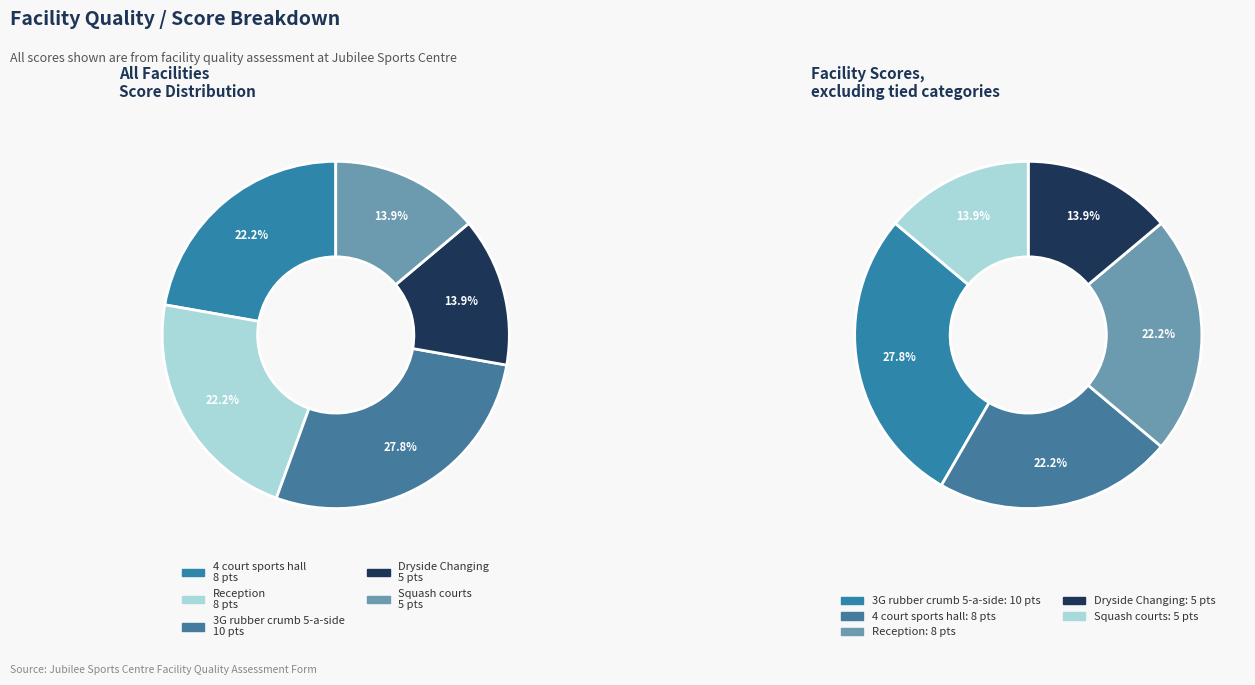

Rank the categories by value from lowest to highest.

Dryside Changing, Squash courts, 4 court sports hall, Reception, 3G rubber crumb 5-a-side